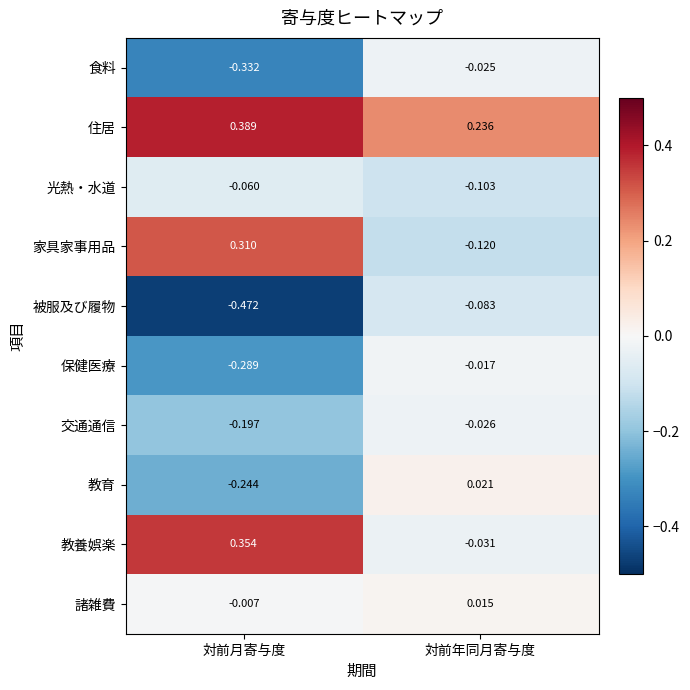

At how many categories does at least one series exceed 0?

2